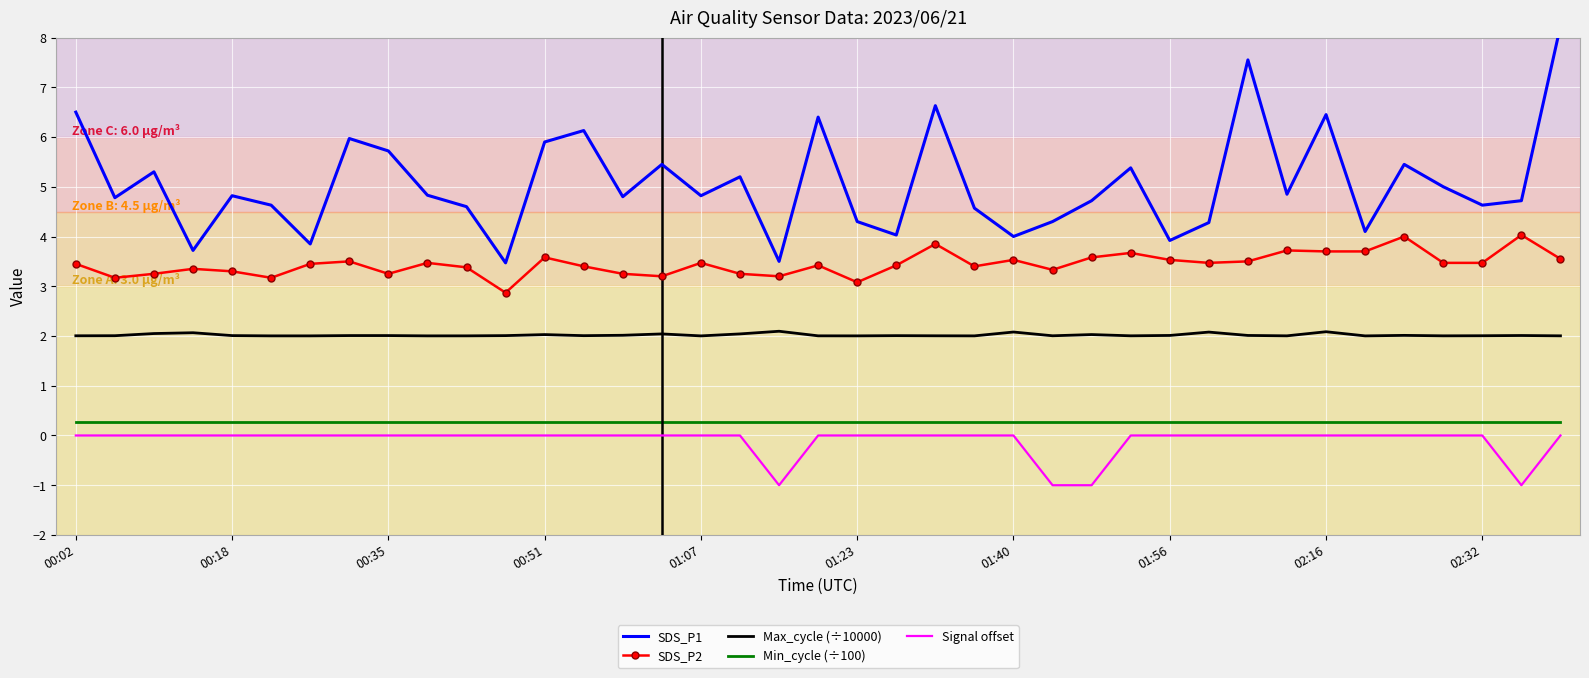

How many lines are shown in the chart?

5